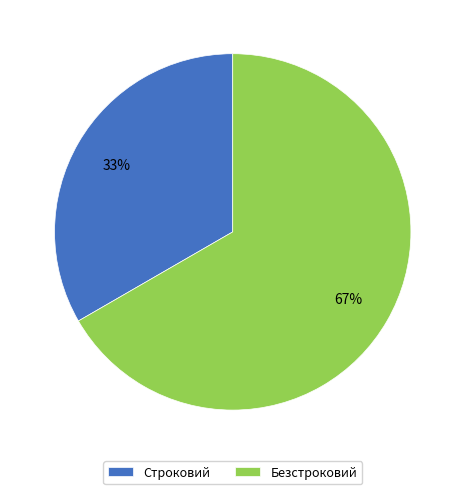

Which category accounts for the majority?

Безстроковий